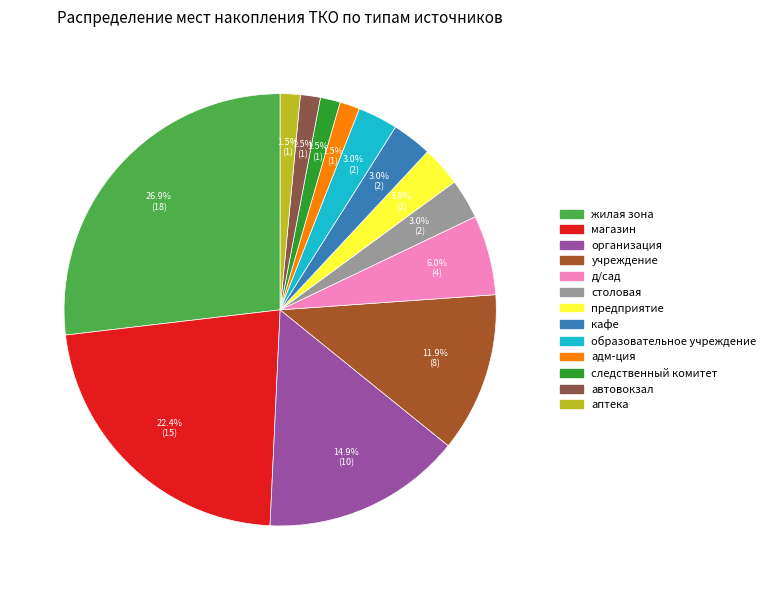

What percentage is the учреждение slice, to the nearest percent?

12%